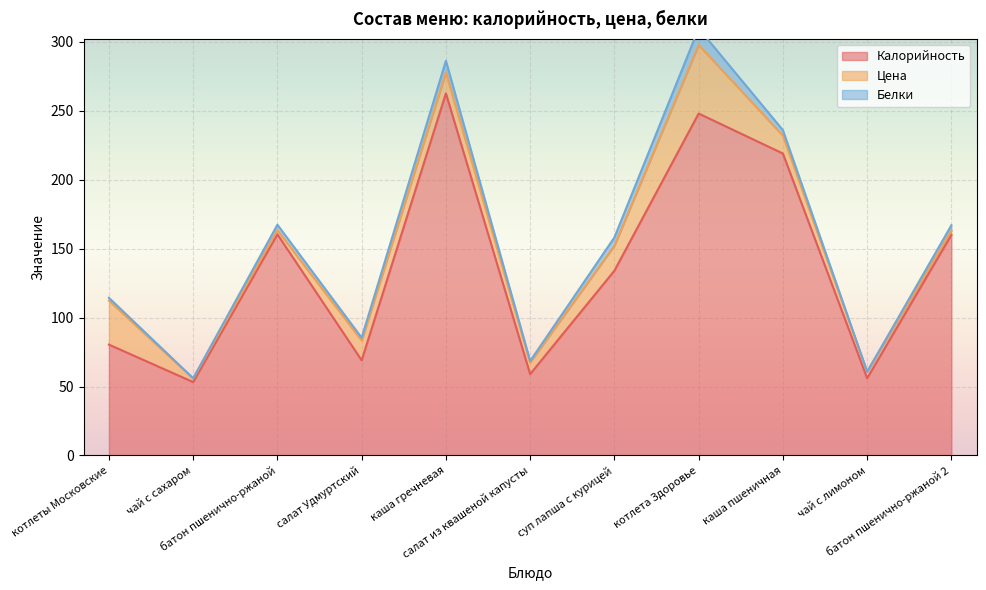

What is the maximum value shown in the chart?

262.6